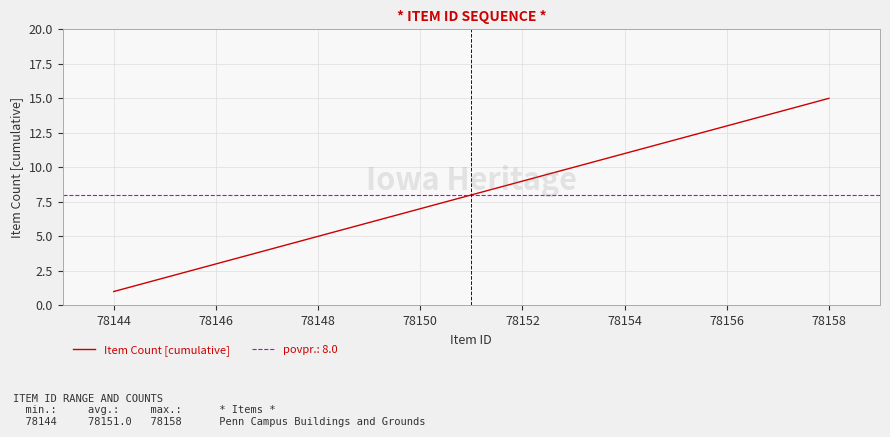

The Item Count [cumulative] series shows 7 at 78150. True or false?

True